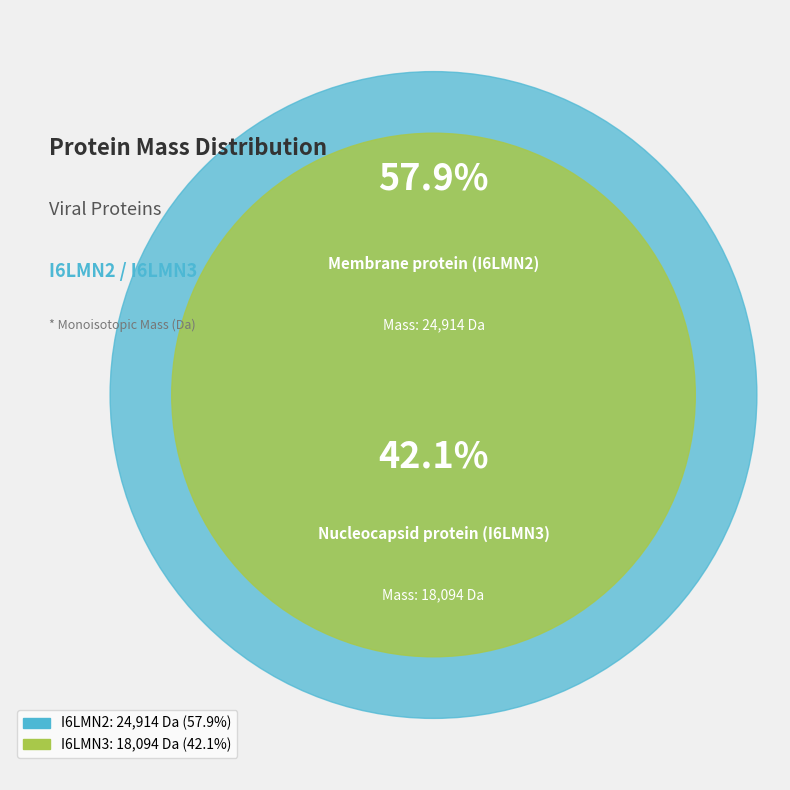

True or false: Membrane protein (I6LMN2) accounts for 58% of the total.

True